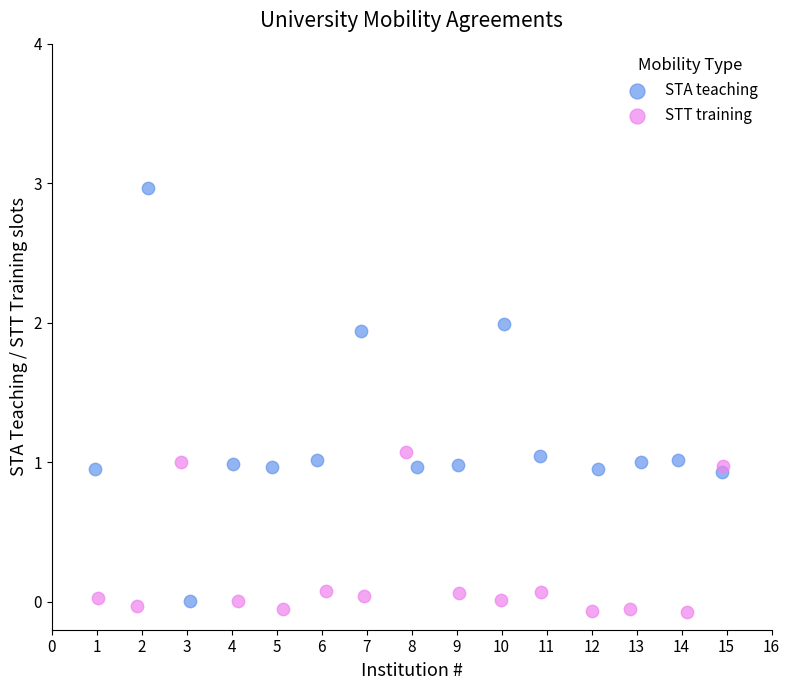

Which series reaches the minimum Y coordinate?

STT training